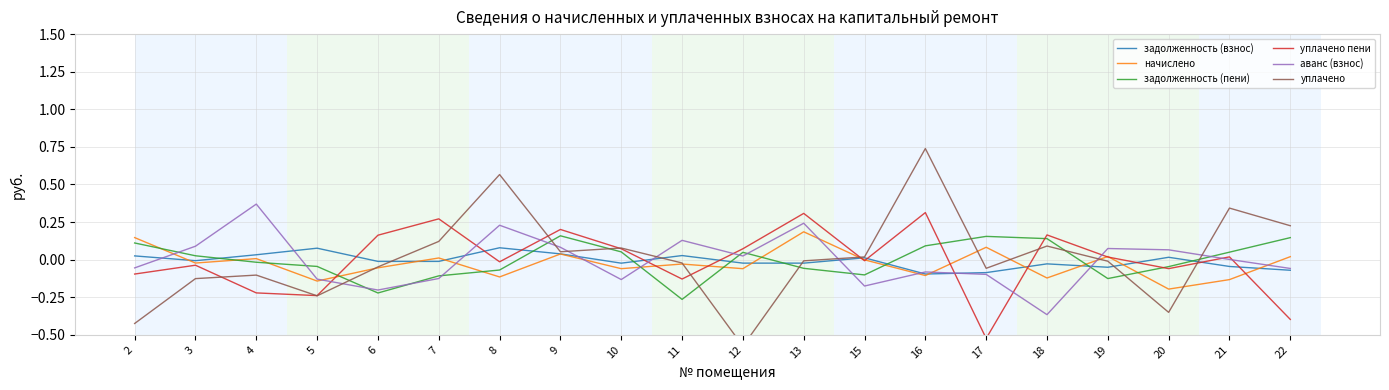

What is the value of the задолженность (пени) point at the 7th from the left?

-0.1